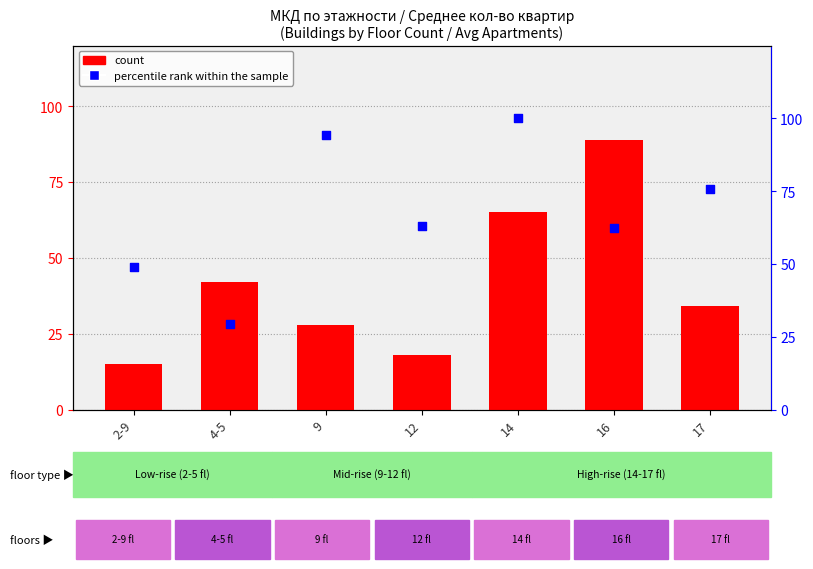

Is the value of count at 4-5 greater than the value of percentile rank within the sample at 16?

No